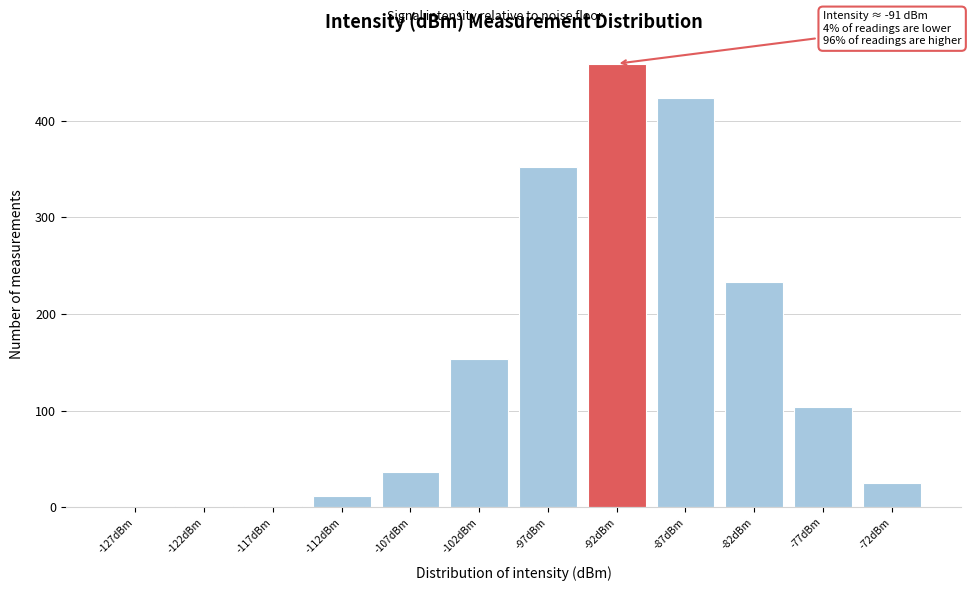

Which range on the x-axis has the tallest bar?

-95 to -90